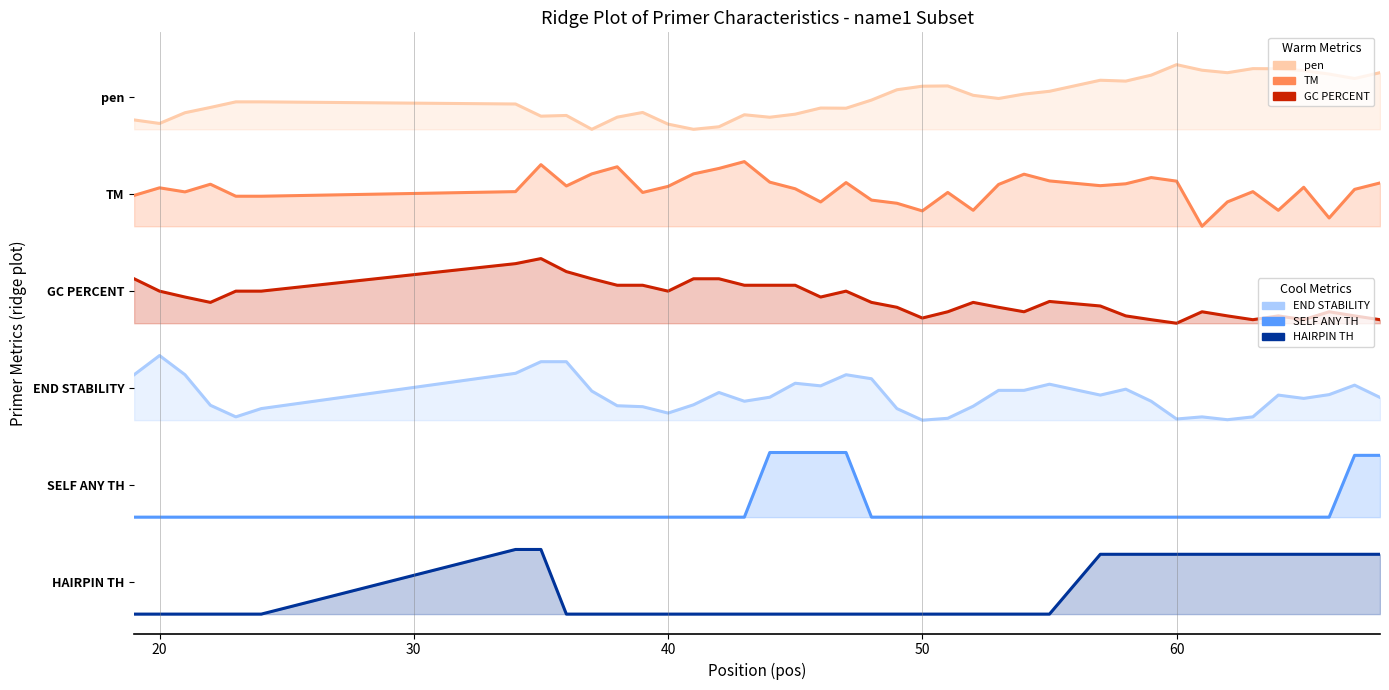

The PRIMER_LEFT_0_END_STABILITY series shows 3.1 at 50. True or false?

True